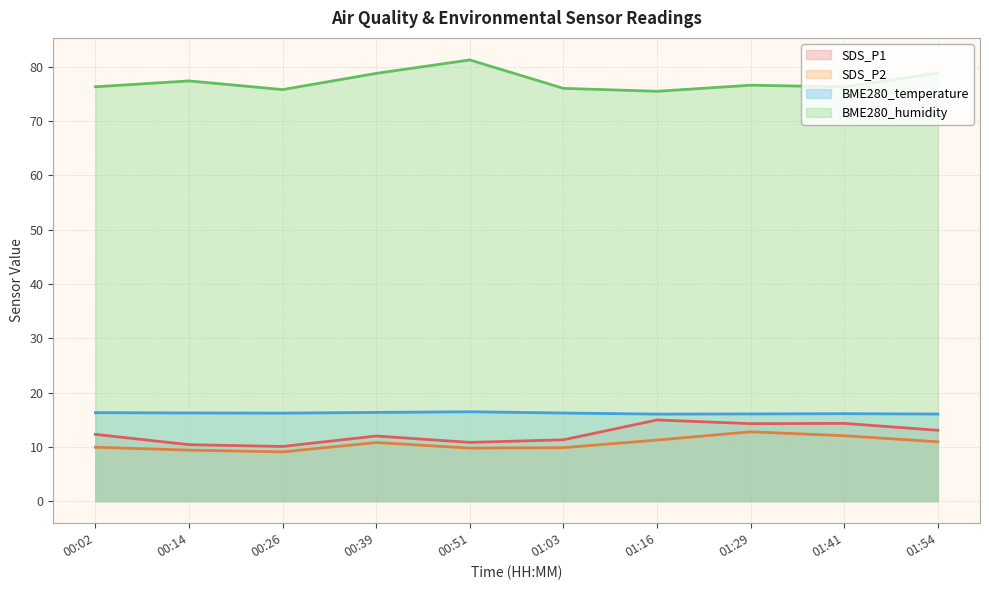

Does the chart have visible grid lines?

Yes